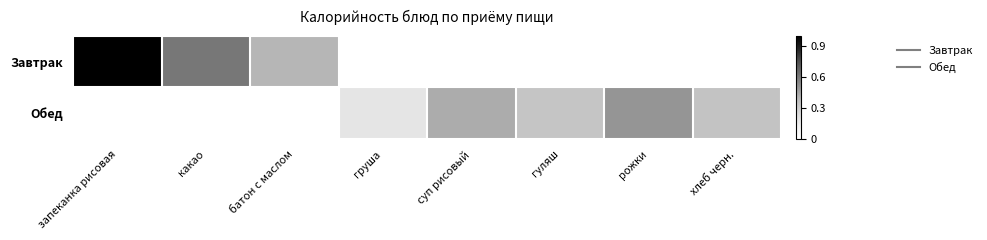

What is the total value across all series at груша?

0.2